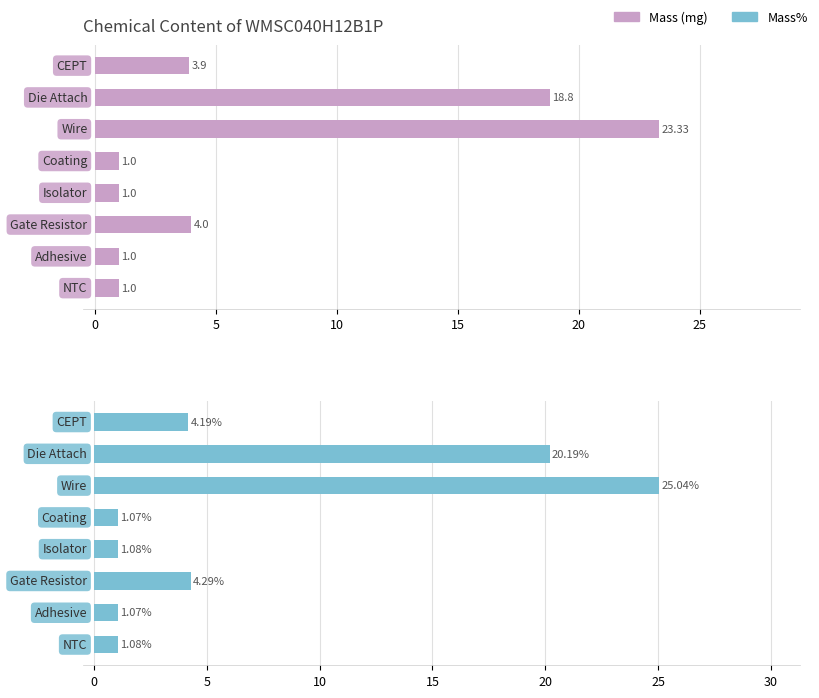

What is the sum of all Mass (mg) values?

54.0